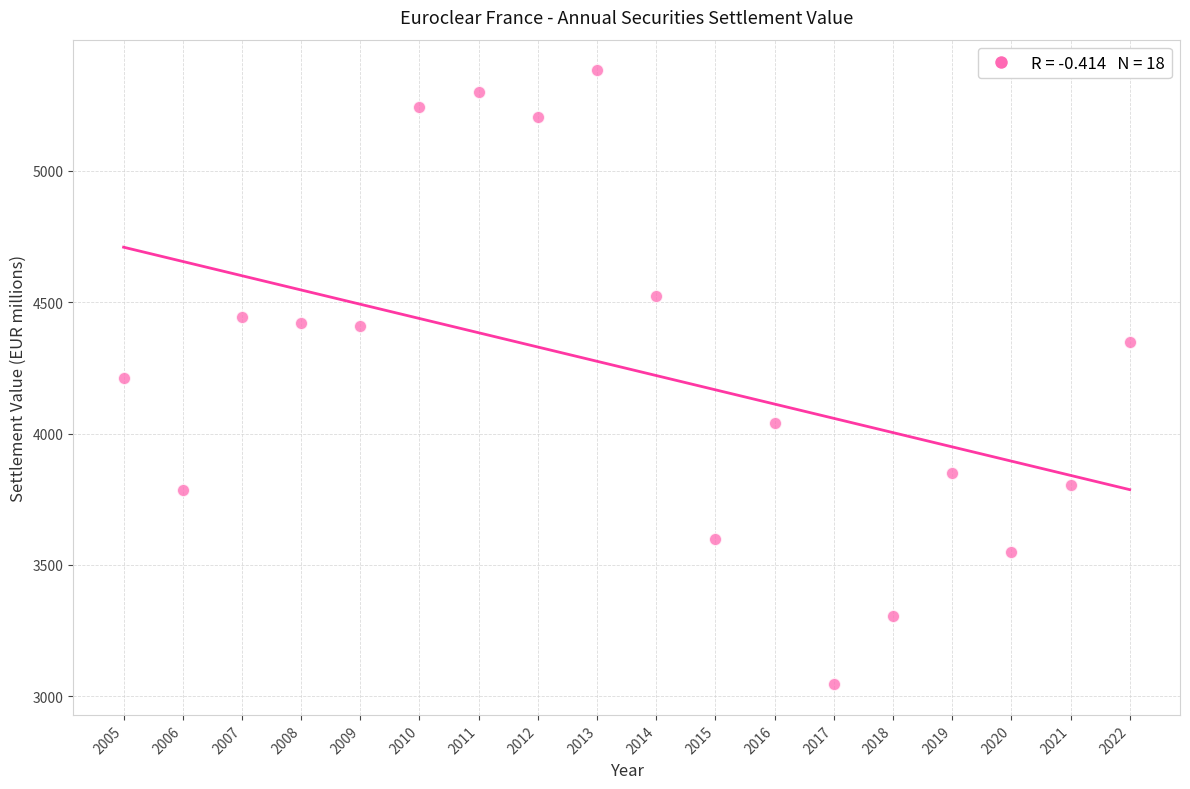

What is the range of Y values (max minus min)?

2336.0